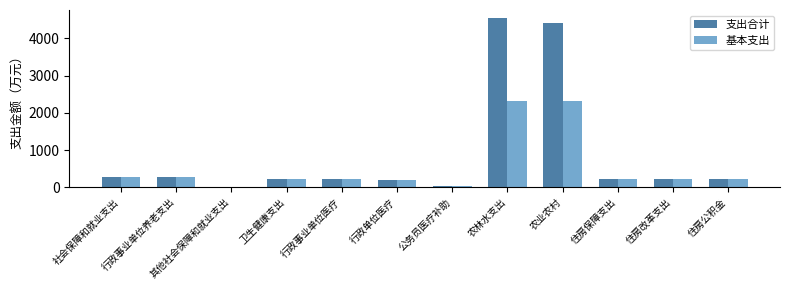

Which label corresponds to the largest value in the chart?

农林水支出